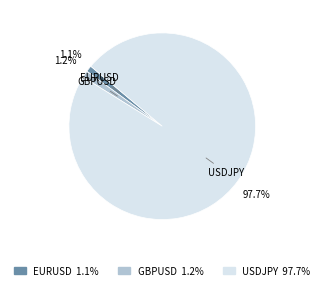

To the nearest percent, what is the difference between the largest and smallest slice percentages?

97%